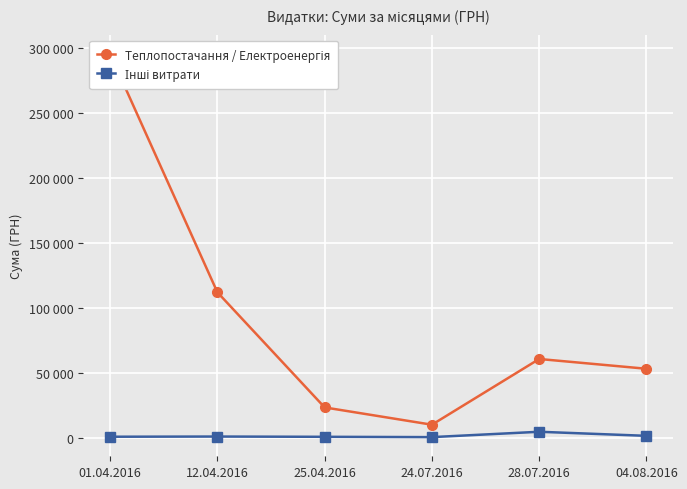

At how many categories does at least one series exceed 37077?

4